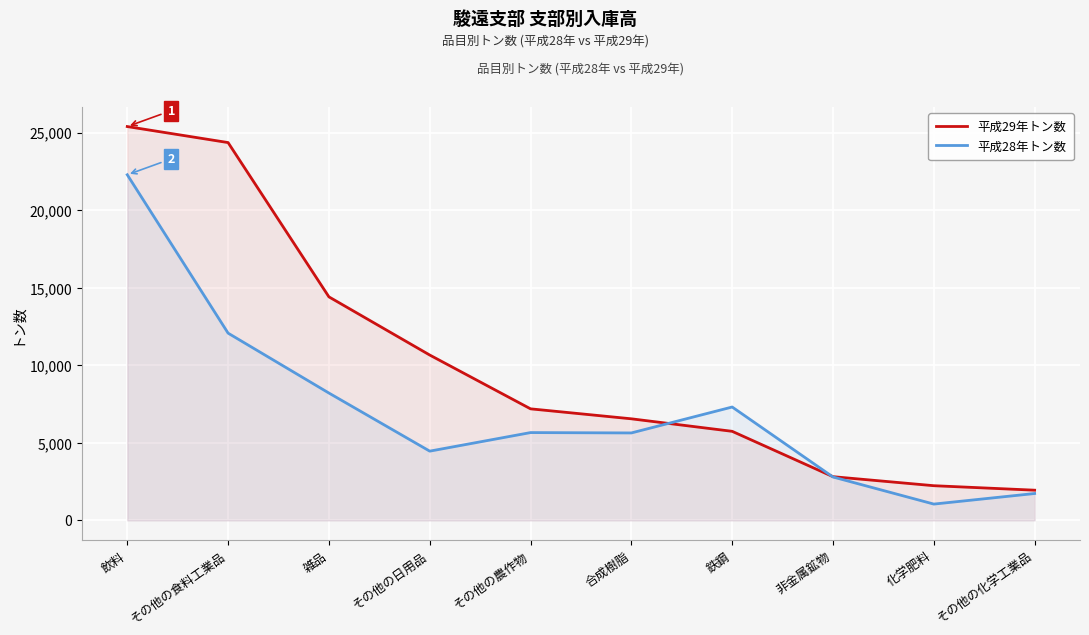

How many lines are shown in the chart?

2